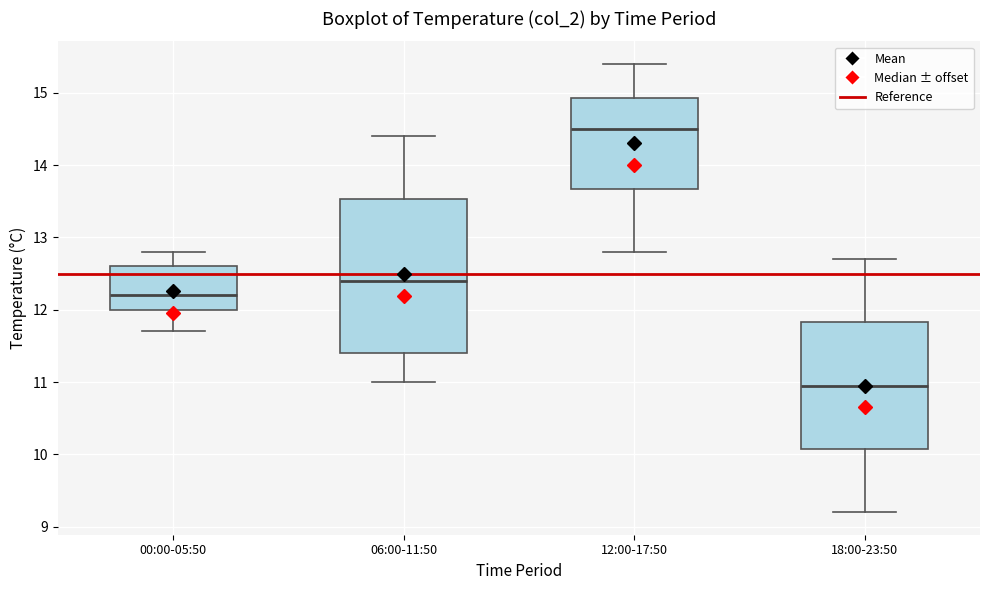

Where is the upper edge of the box for 18:00-23:50 on the y-axis? The values are not printed on the chart, so give them approximately, as read against the axis.

11.8